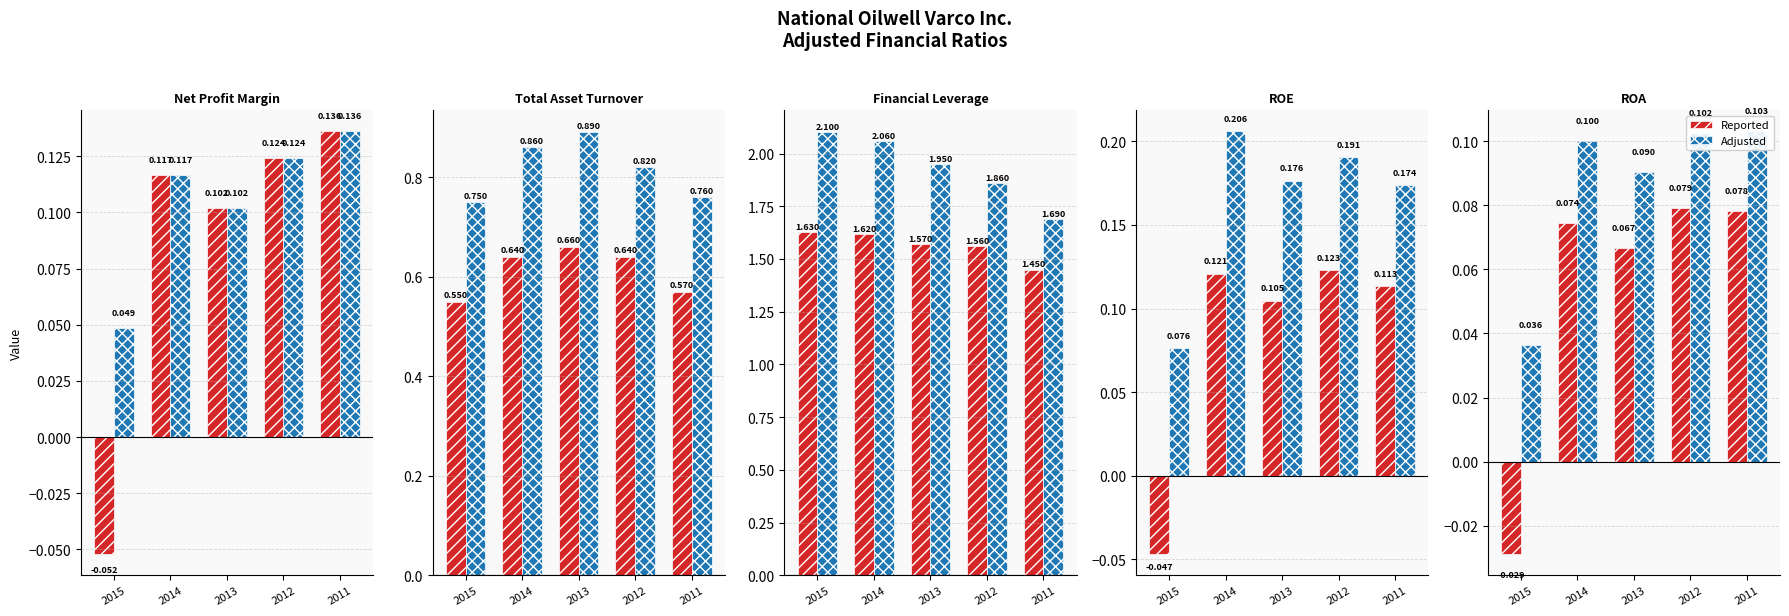

Is it true that Adjusted equals 0.0 at 2015?

False